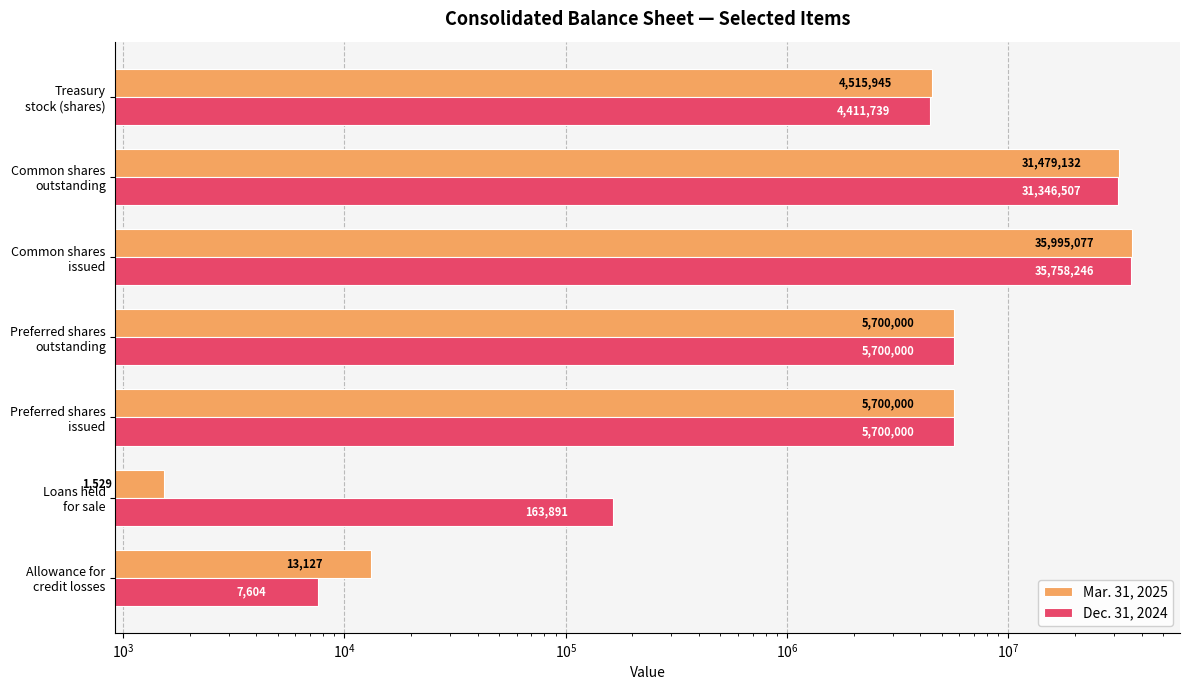

What position from the right is Preferred shares outstanding?

4